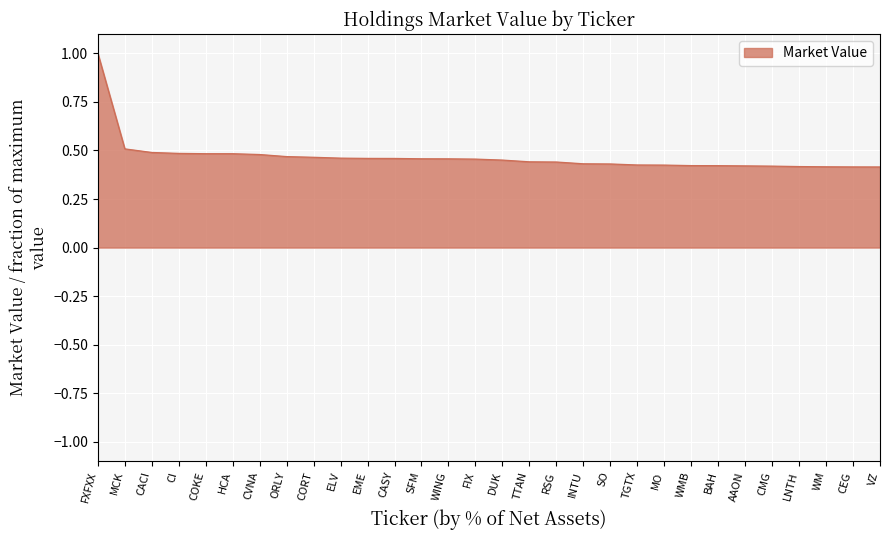

What is the maximum value shown in the chart?

1.0